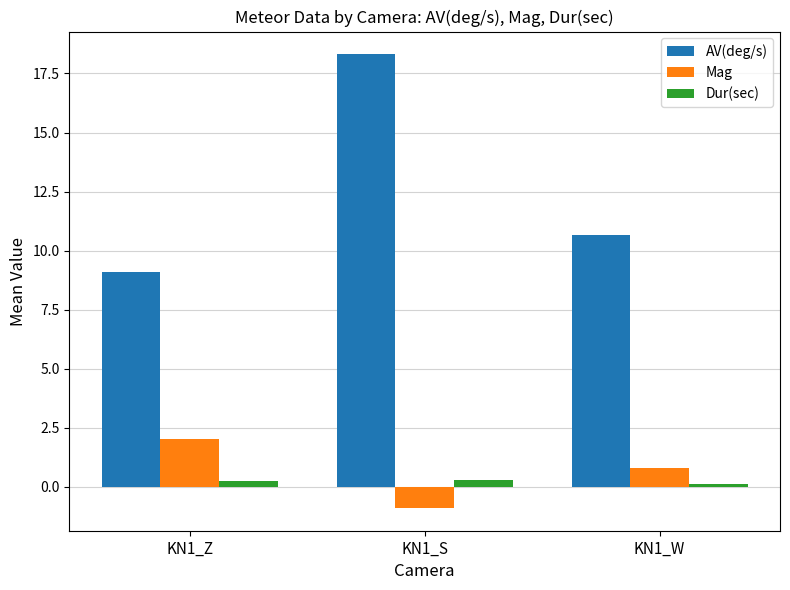

At which category is the sum across all series the highest?

KN1_S